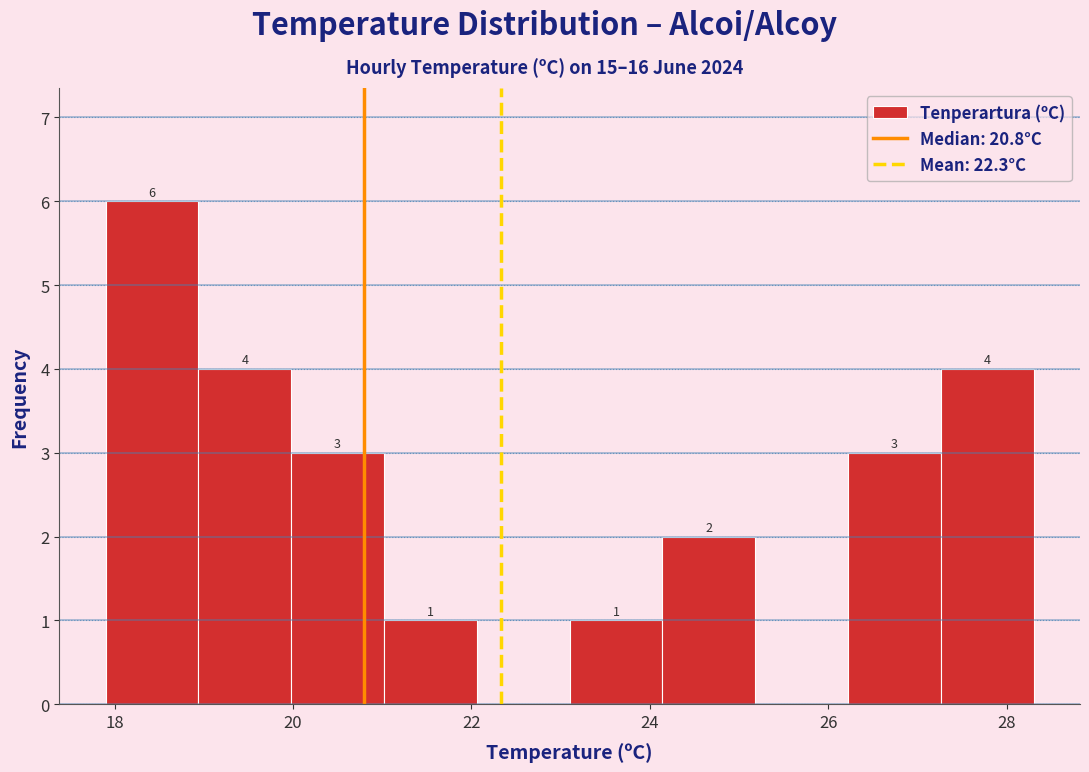

Which range on the x-axis has the tallest bar?

17.90 to 18.94